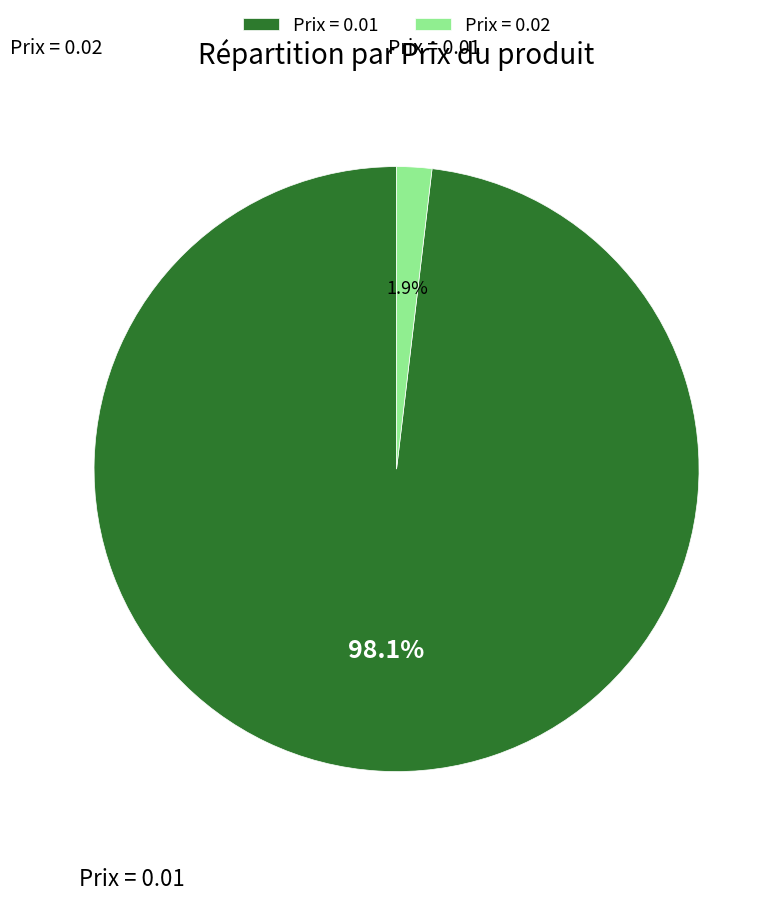

What portion of the pie excludes Prix = 0.01?

1.9%